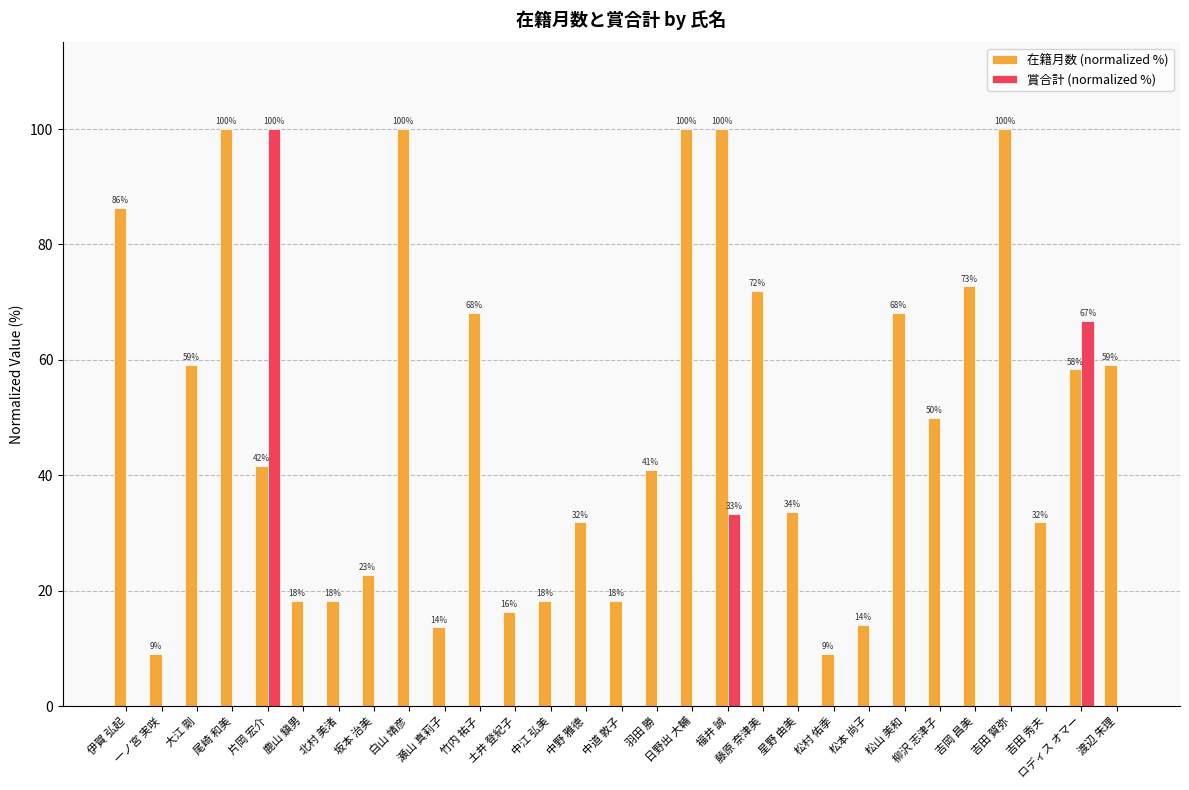

True or false: 在籍月数 (normalized %) has a value of 40.9 at 羽田 勝.

True